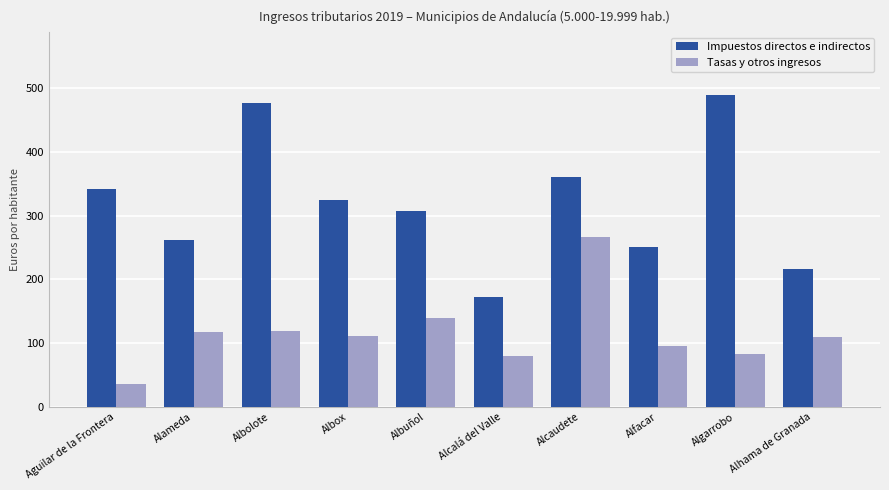

What is the smallest value displayed?

36.0